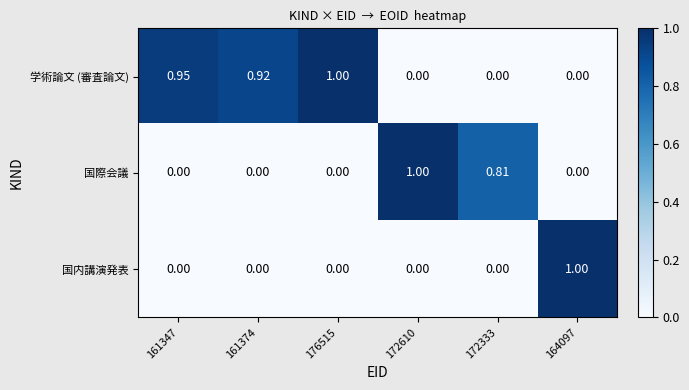

Rank the series by their average value, from highest to lowest.

学術論文 (審査論文), 国際会議, 国内講演発表